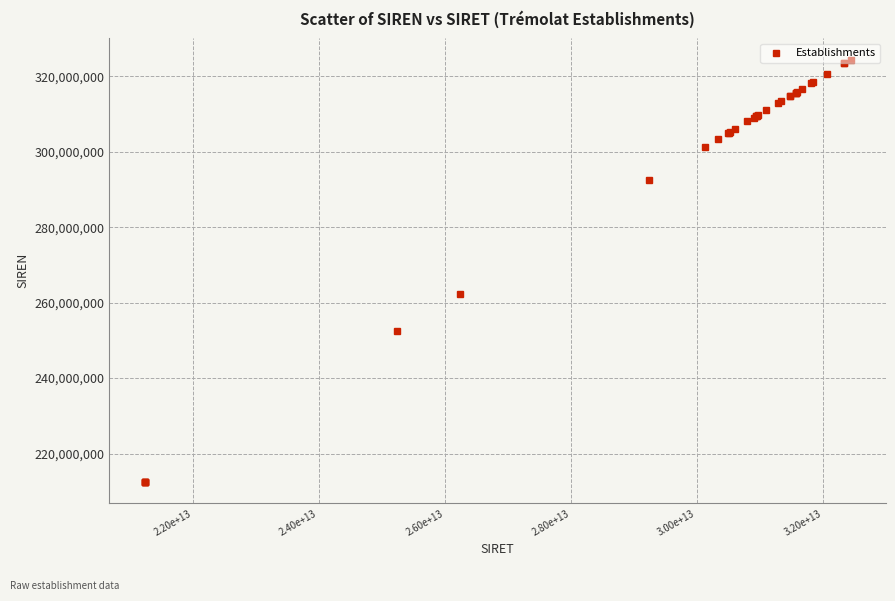

What is the smallest value displayed?

212405583